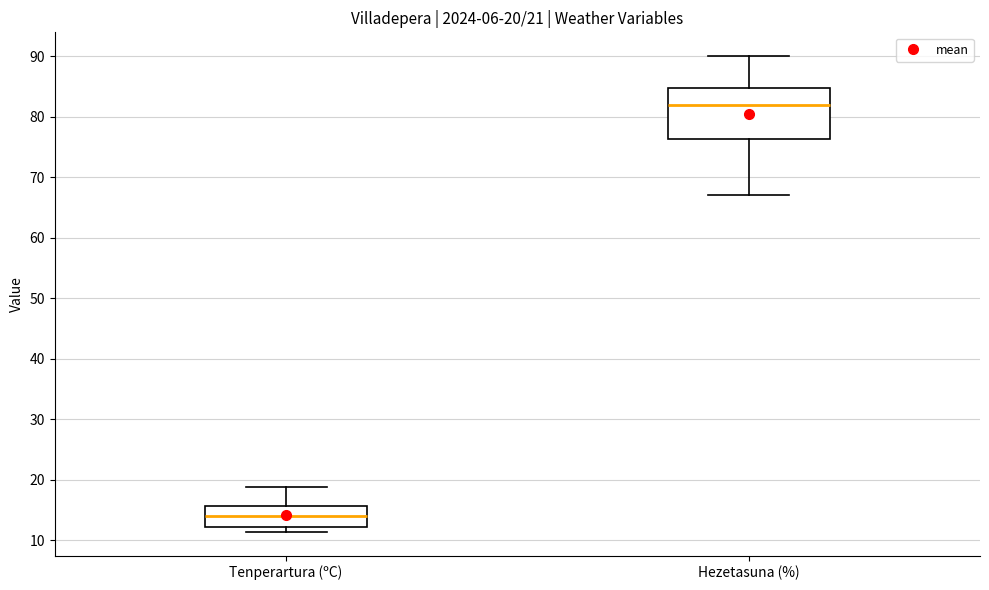

Comparing the boxes themselves (not the whiskers), which one is the tallest?

Hezetasuna (%)